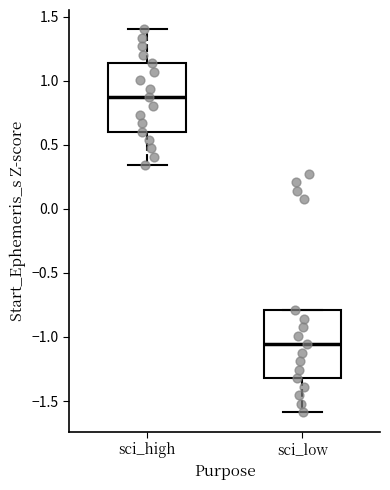

Which box's median line is the lowest?

sci_low